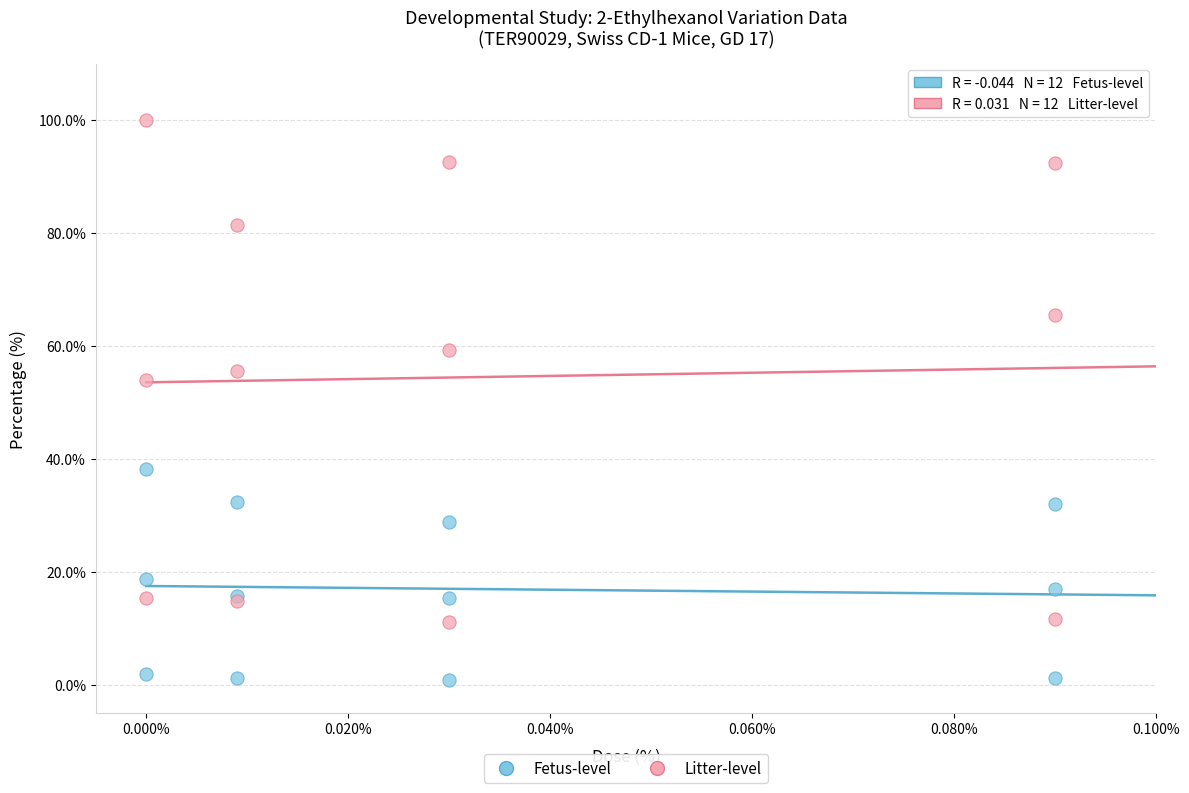

Across all series, what Y value is closest to 50?

53.9